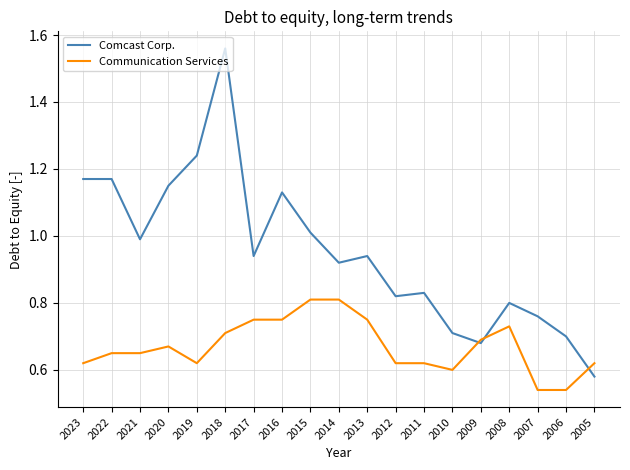

How many intersections are there between Communication Services and Comcast Corp.?

3